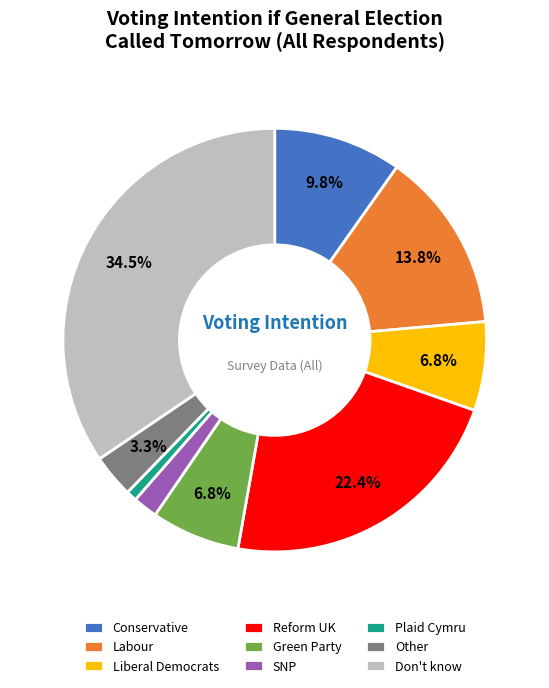

To the nearest percent, what percentage of the pie is Conservative?

10%